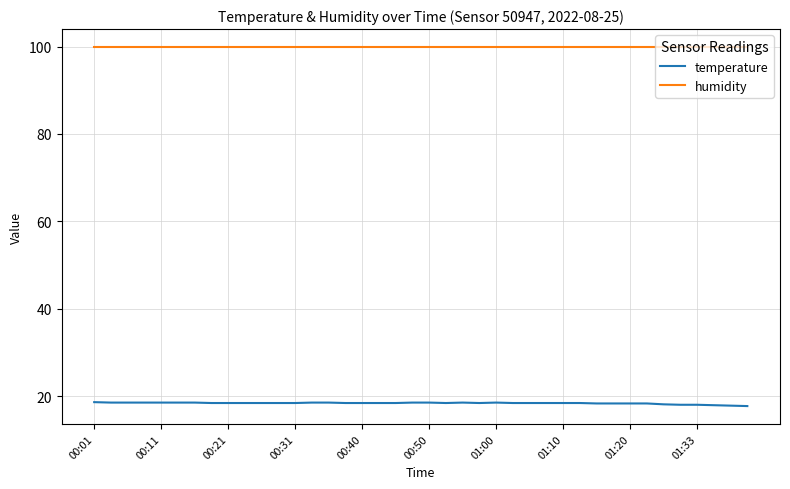

Rank the series by their average value, from lowest to highest.

temperature, humidity